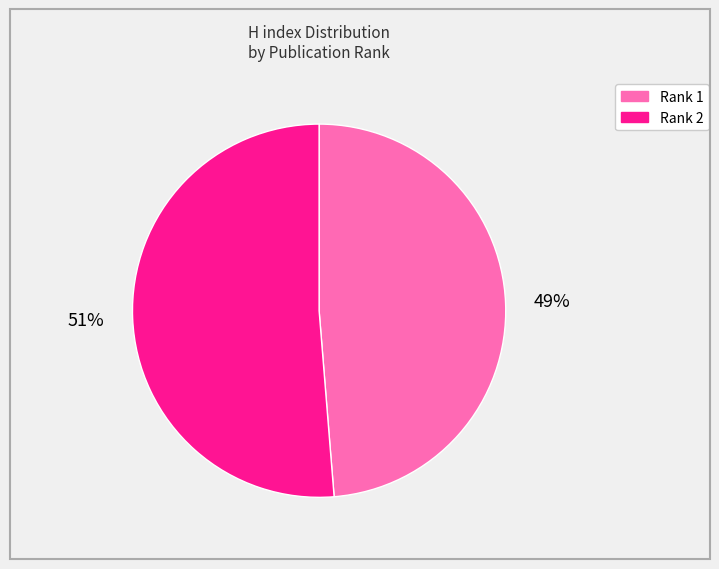

Is there a majority slice in this chart?

Yes